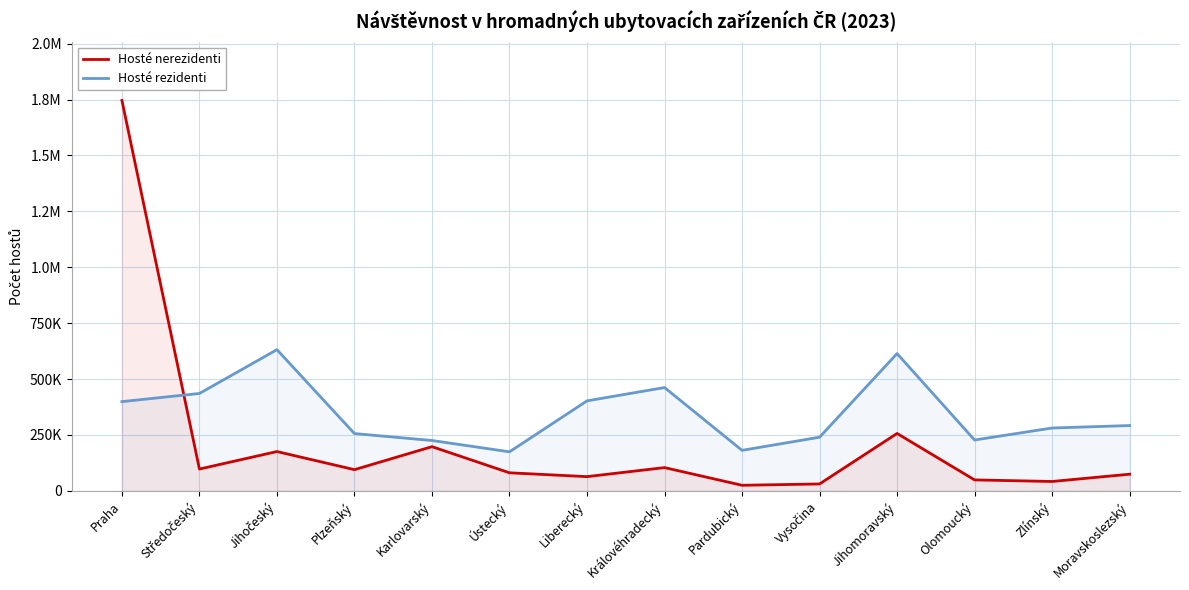

Count the number of data series in this chart.

2